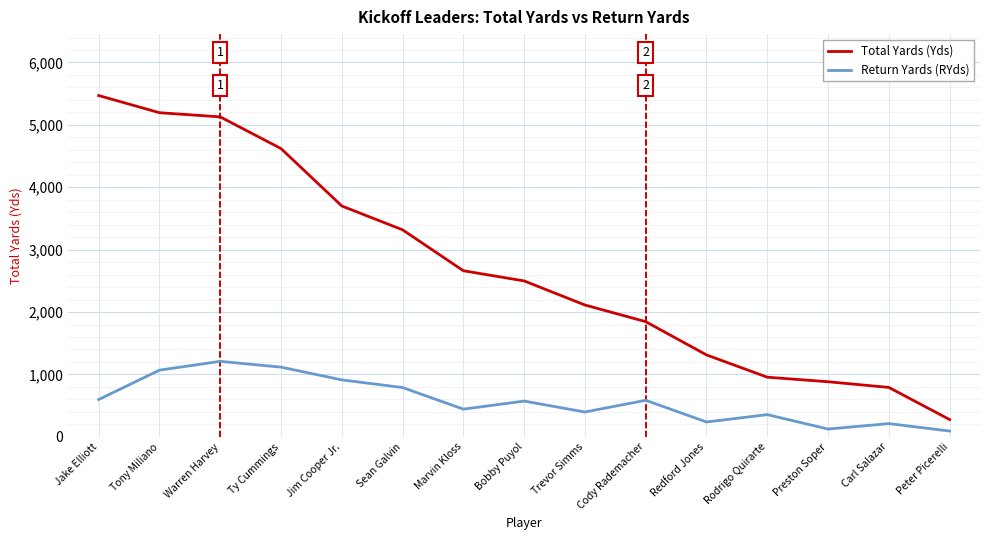

At how many categories does at least one series exceed 718?

14